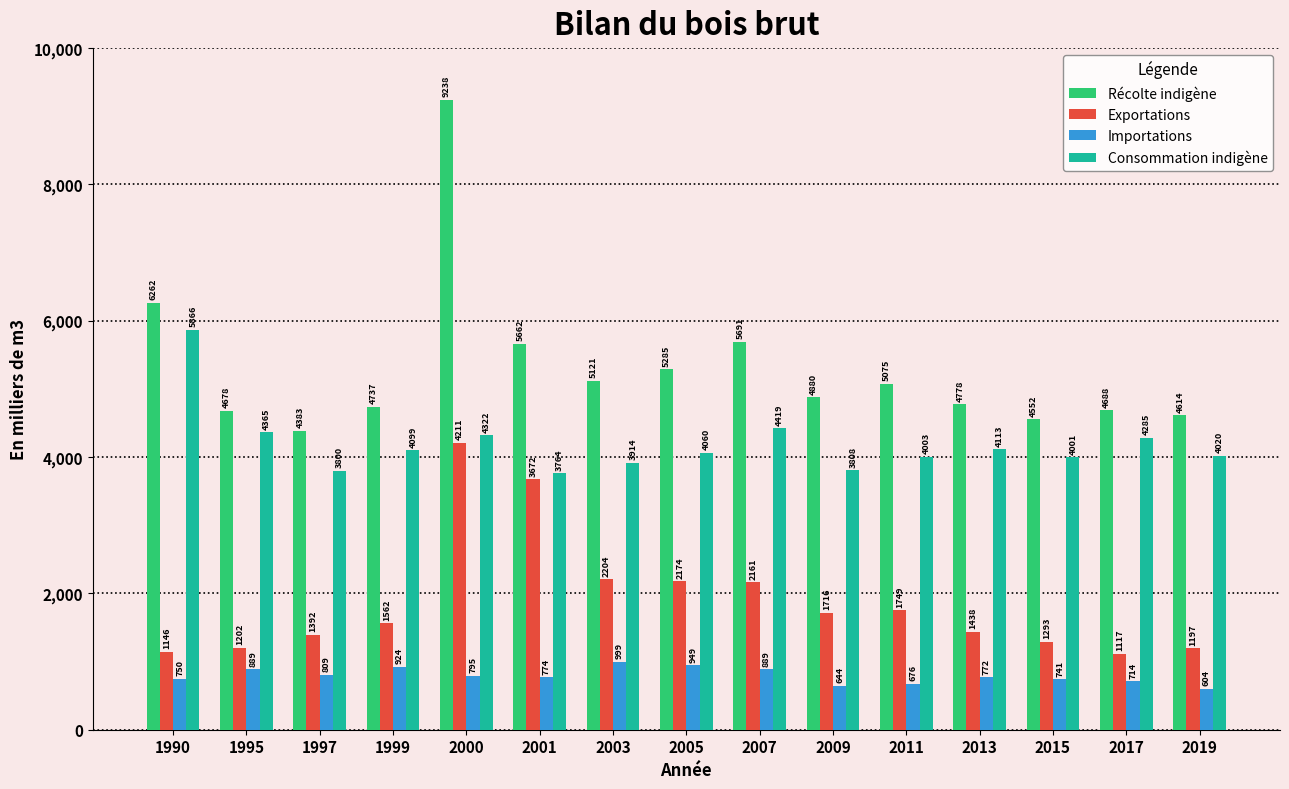

At how many categories does at least one series exceed 8840?

1